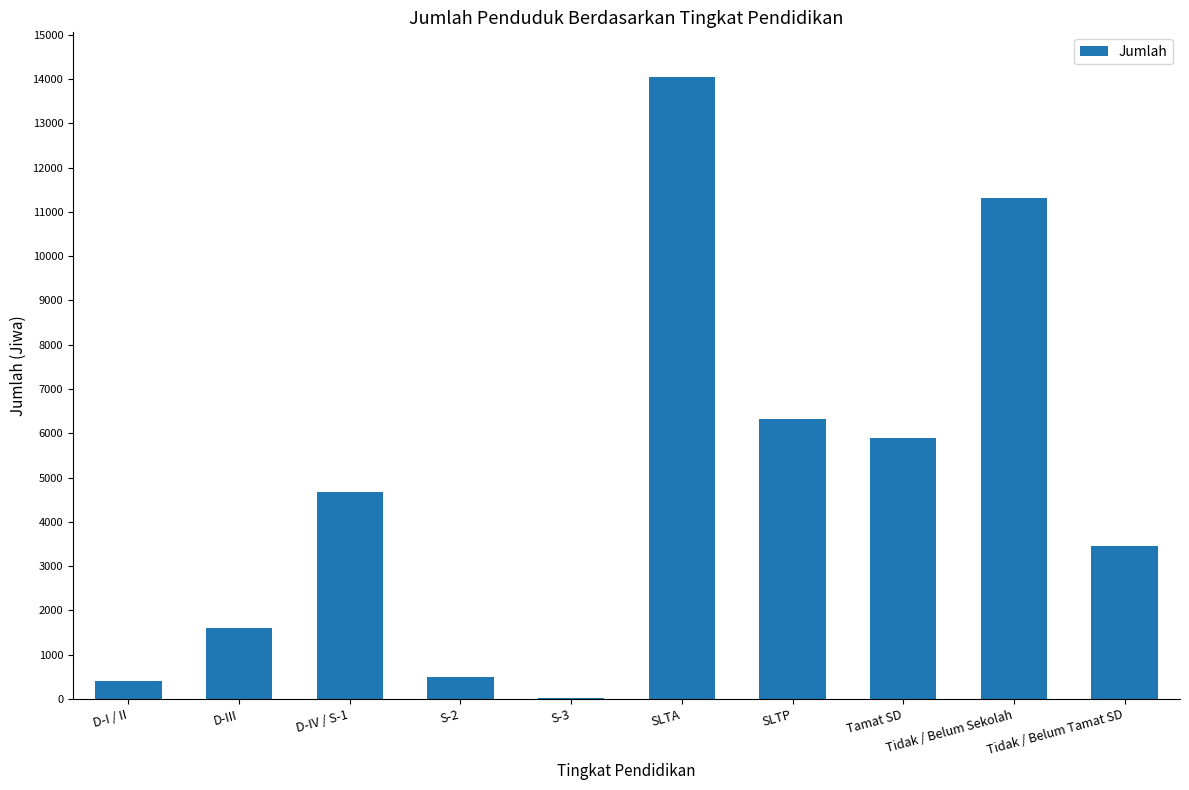

The chart shows a value of 1604 at D-III. True or false?

True